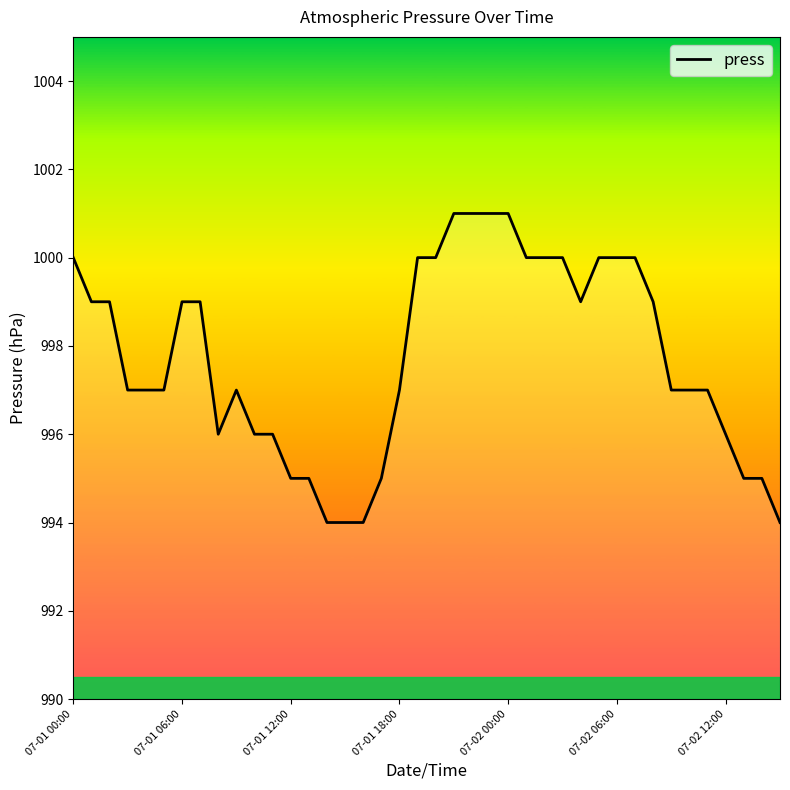

What is the maximum value shown in the chart?

1001